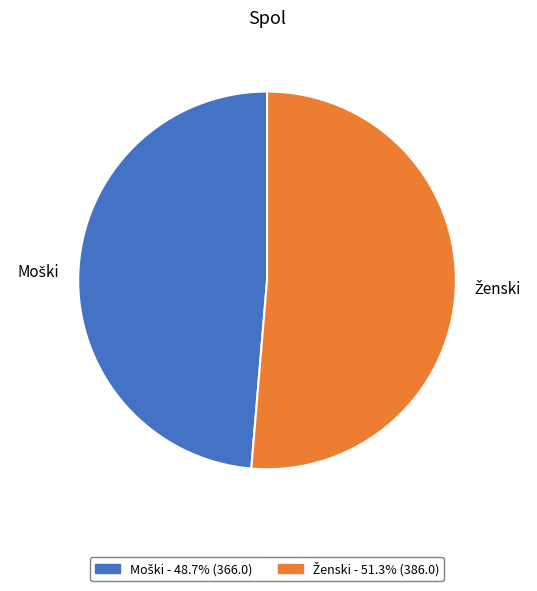

Is there any slice that represents more than half of the pie?

Yes